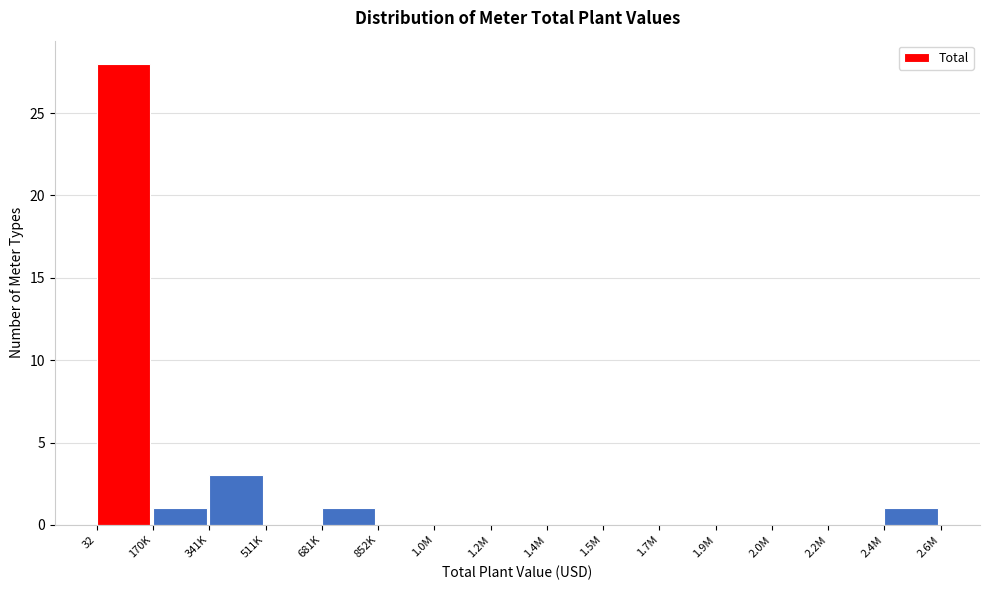

Reading left to right, extract all data points from this chart.

32=28	170K=1	341K=3	511K=0	681K=1	852K=0	1.0M=0	1.2M=0	1.4M=0	1.5M=0	1.7M=0	1.9M=0	2.0M=0	2.2M=0	2.4M=1